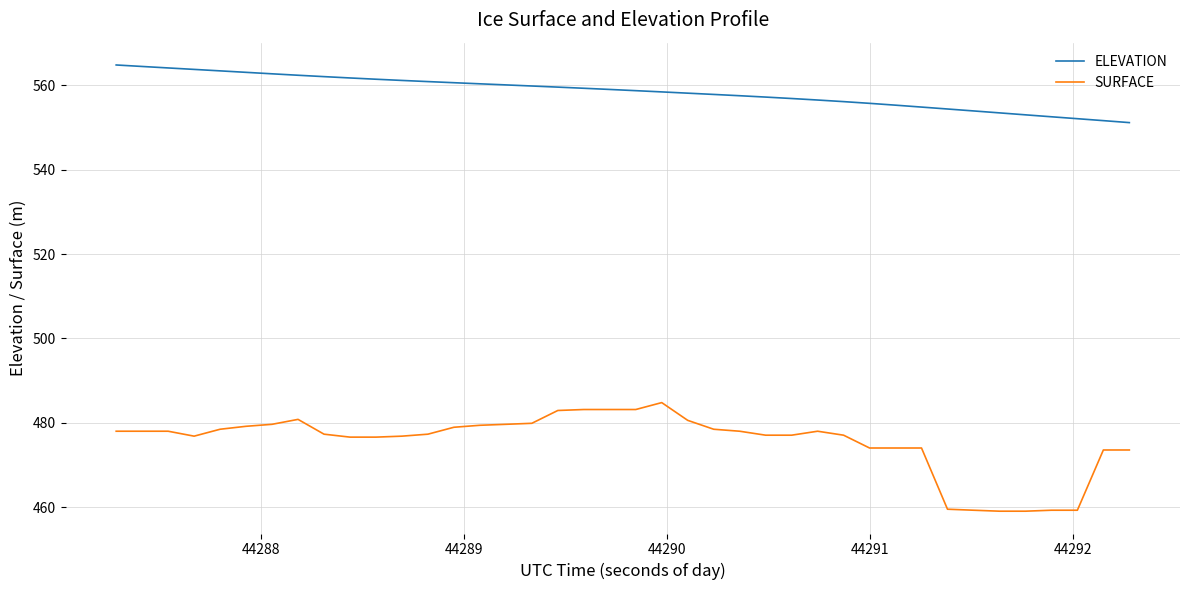

Which series has the largest total across all categories?

ELEVATION